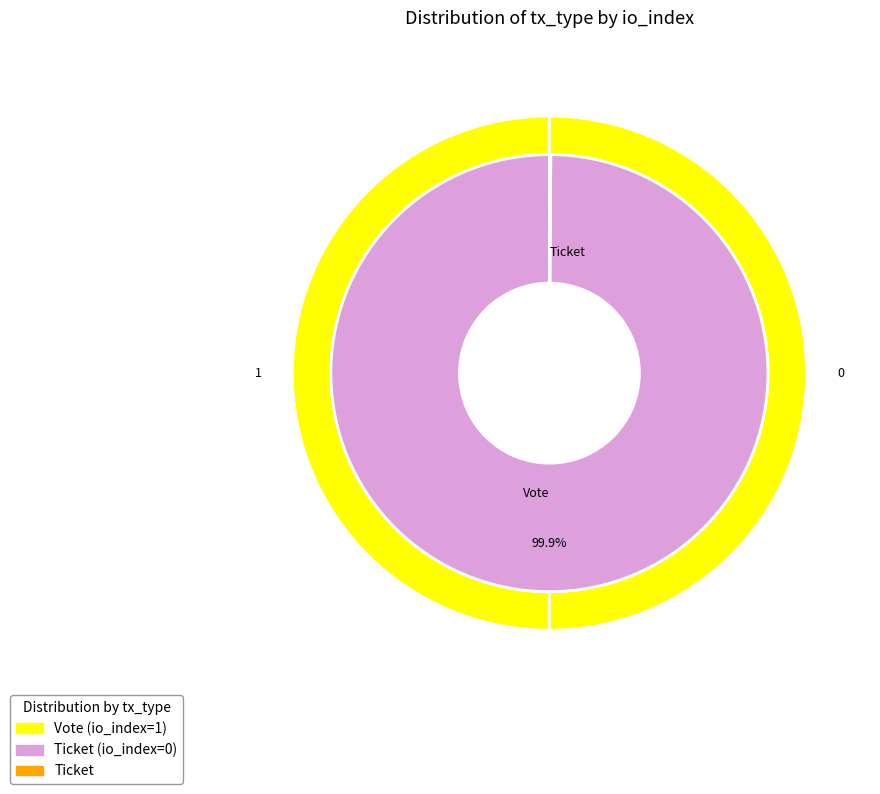

Between Ticket and Vote, which is larger?

Vote